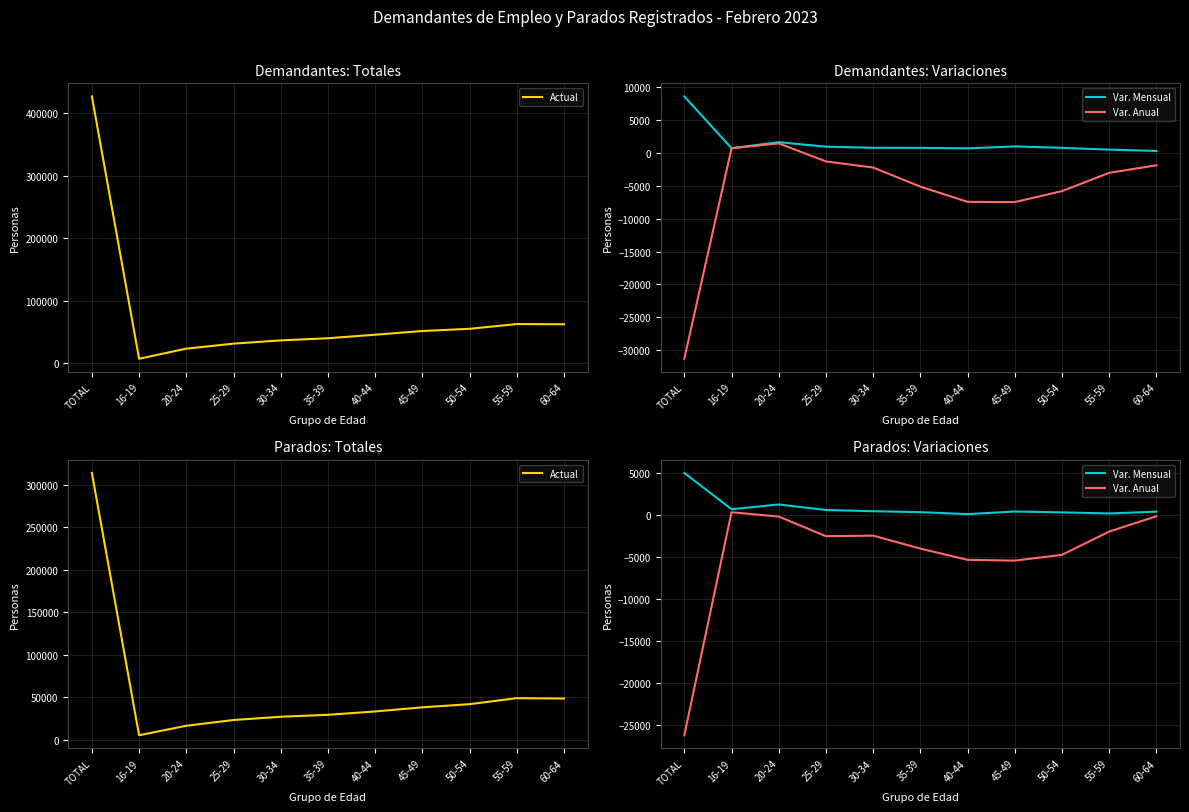

Which label corresponds to the smallest value in the chart?

TOTAL